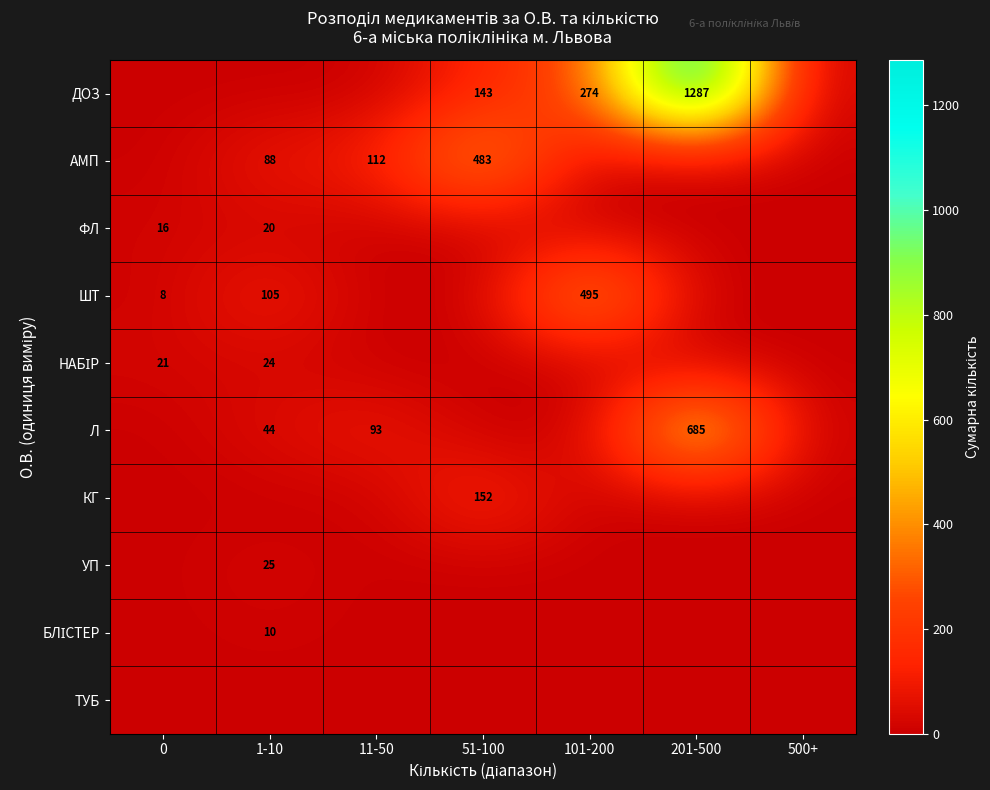

True or false: ШТ has a value of 3 at 0.

False